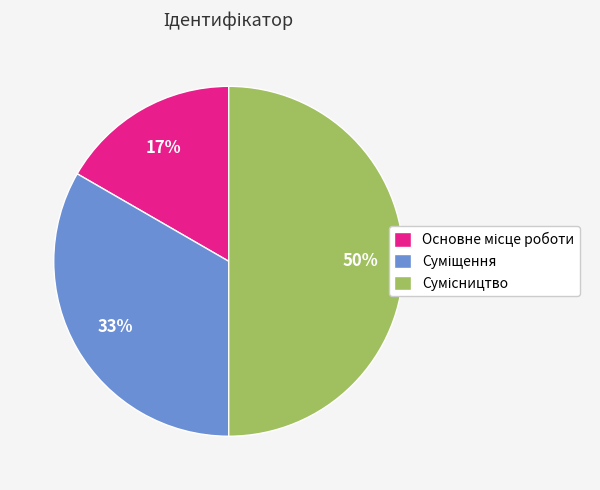

To the nearest percent, what is the difference between the largest and smallest slice percentages?

33%